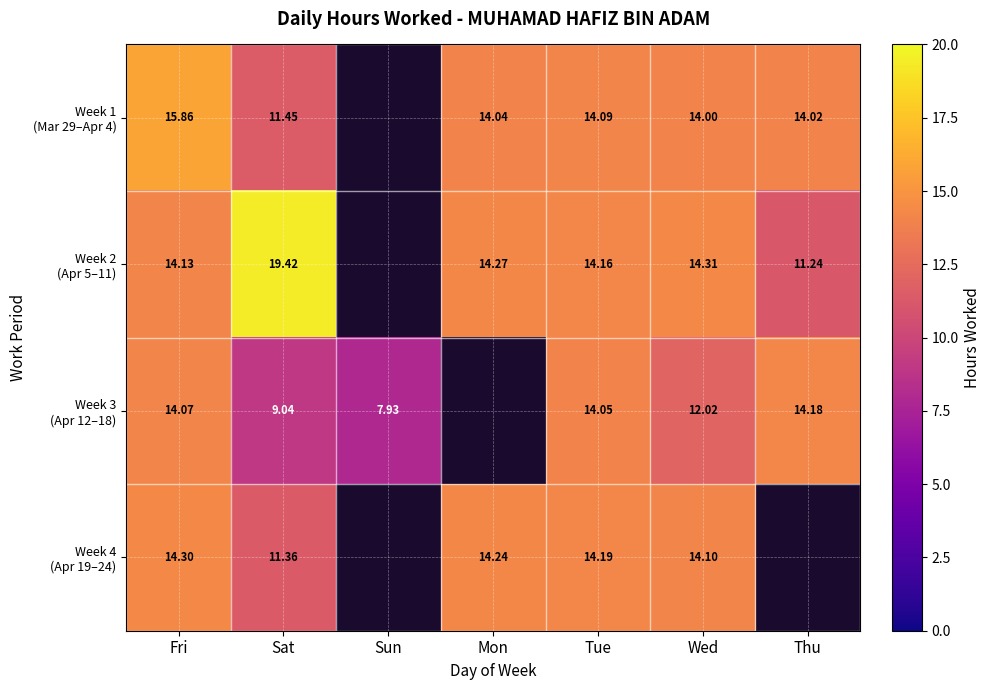

The value of Week 4 (Apr 19–24) at Fri is 21.0. True or false?

False